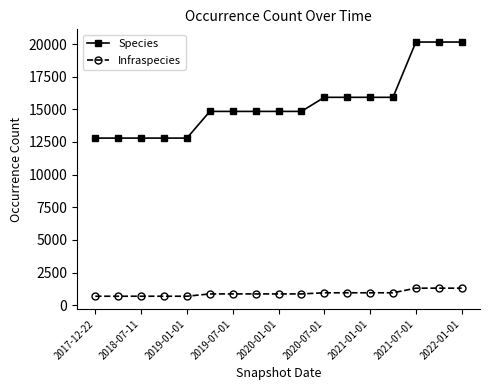

What is the maximum value for Infraspecies?

1303